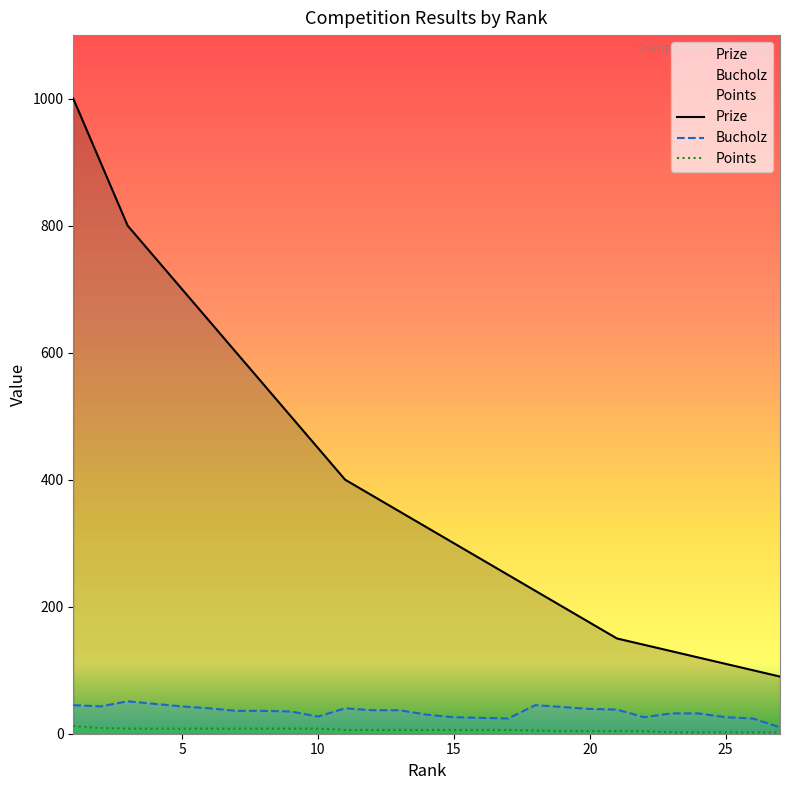

Which series has the largest range (max minus min)?

Prize